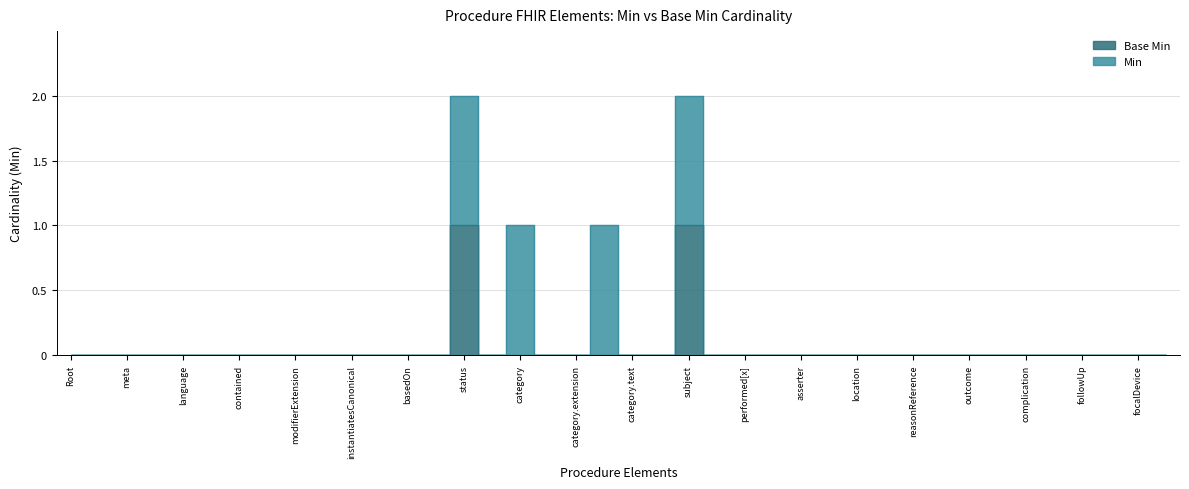

How many data points does each series have?

40